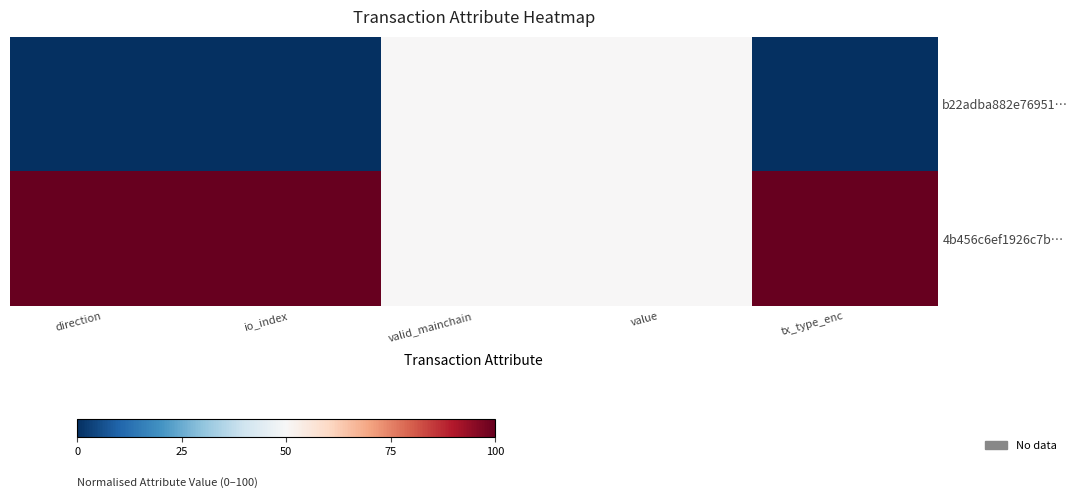

Which has a higher value, io_index or direction?

io_index